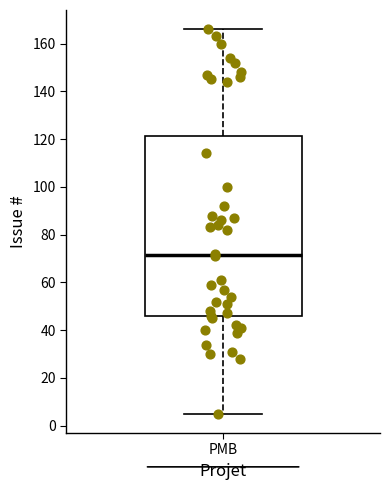

Transcribe this box plot: give where the median line is, the range the box spans, and where the two whiskers end, as read against the y-axis. The values are not printed on the chart, so give them approximately, as read against the axis.

median 72, box 46 to 122, whiskers 6 to 166